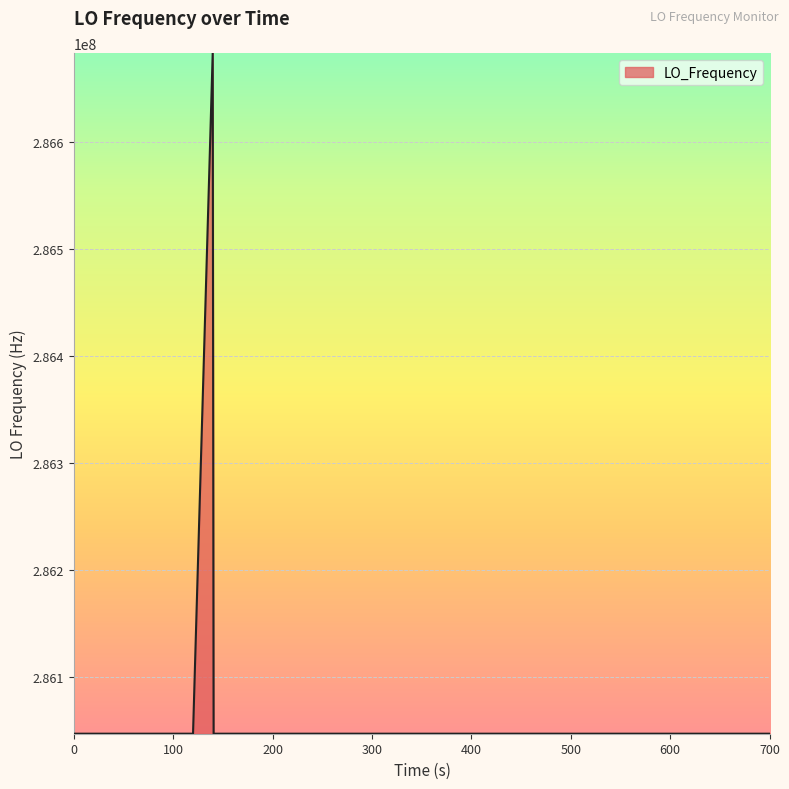

What is the minimum value shown in the chart?

286046993.3